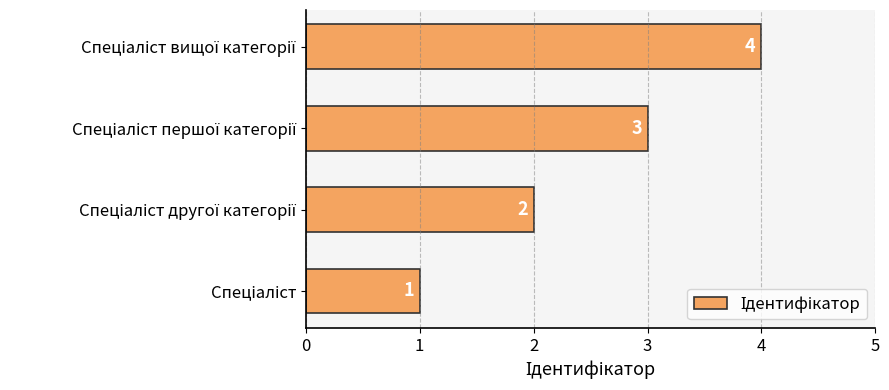

What is the difference between the maximum and minimum values?

3